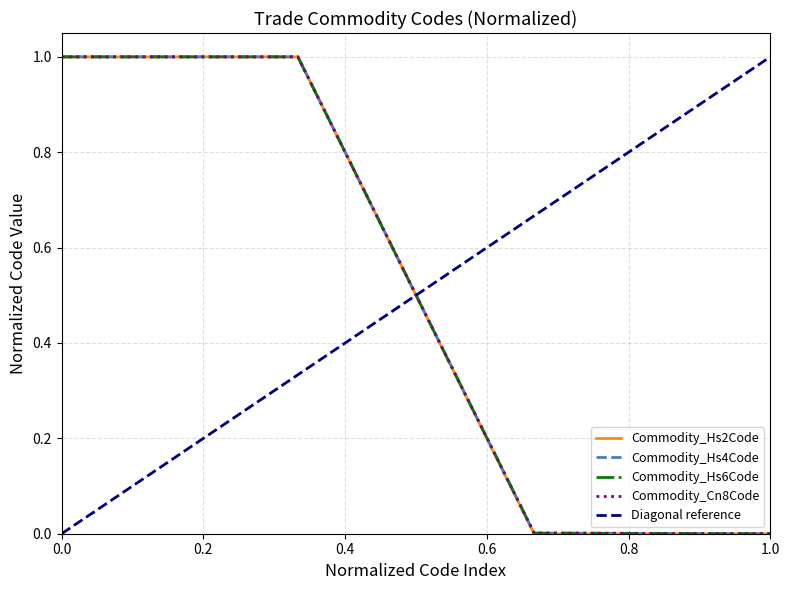

True or false: Commodity_Hs4Code and Commodity_Hs2Code cross at least once.

False